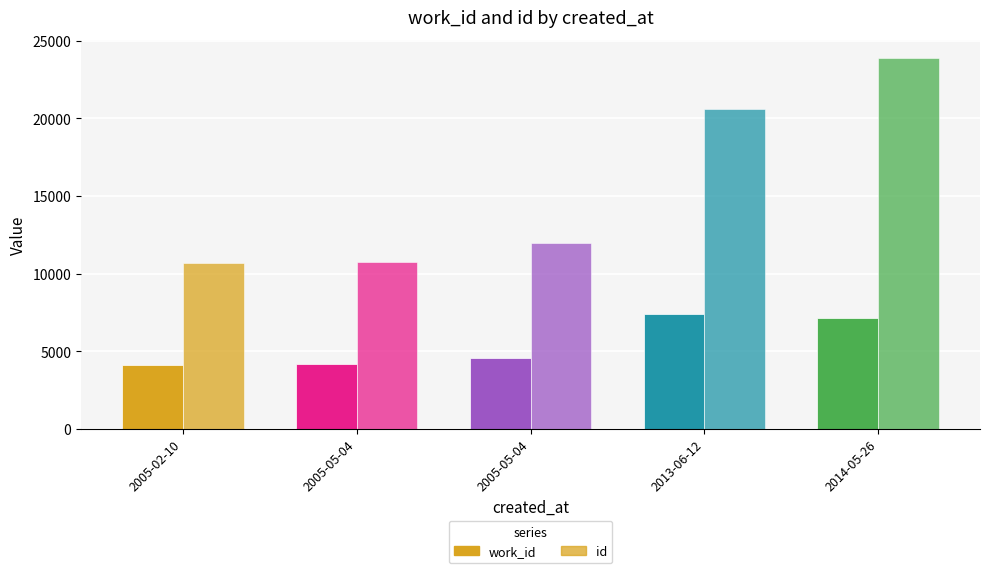

At which label is work_id closest to 5777?

2005-05-04